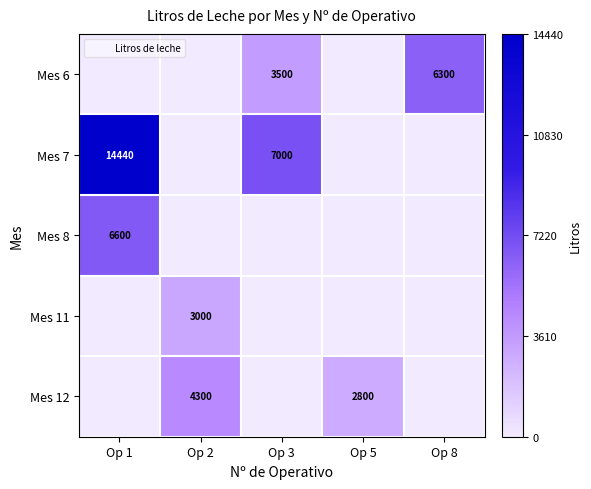

What is the difference between the highest and lowest values at Op 3?

7000